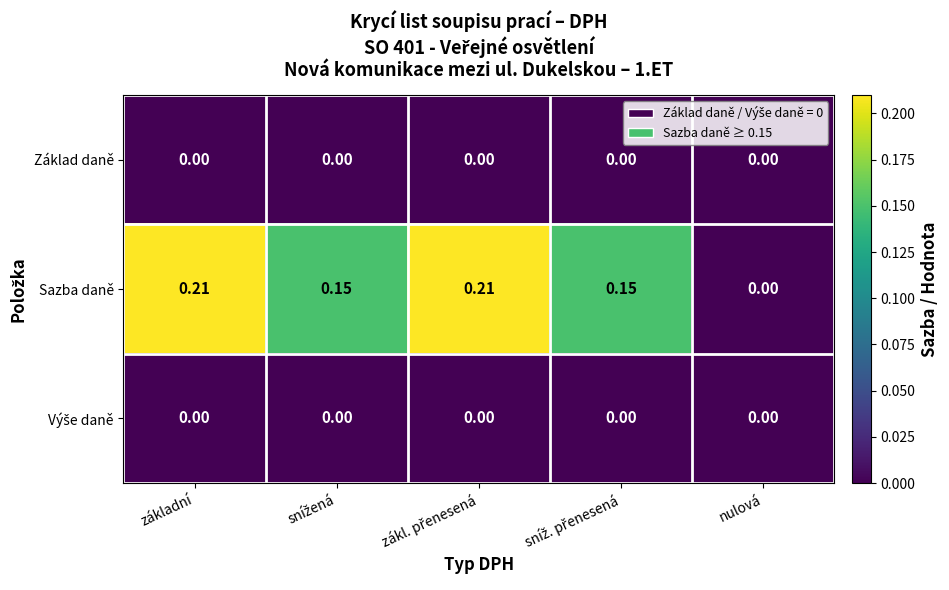

Which series has the largest total across all categories?

Sazba daně